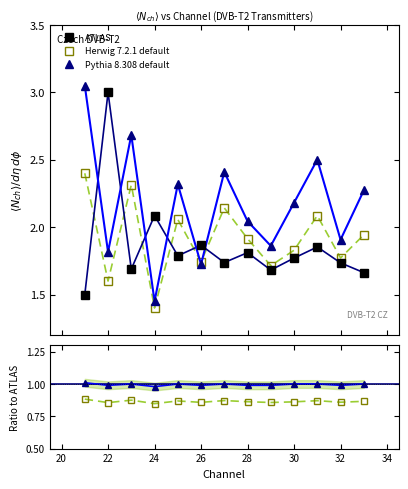

What are all the series names shown in the legend?

ATLAS, Herwig 7.2.1 default, Pythia 8.308 default